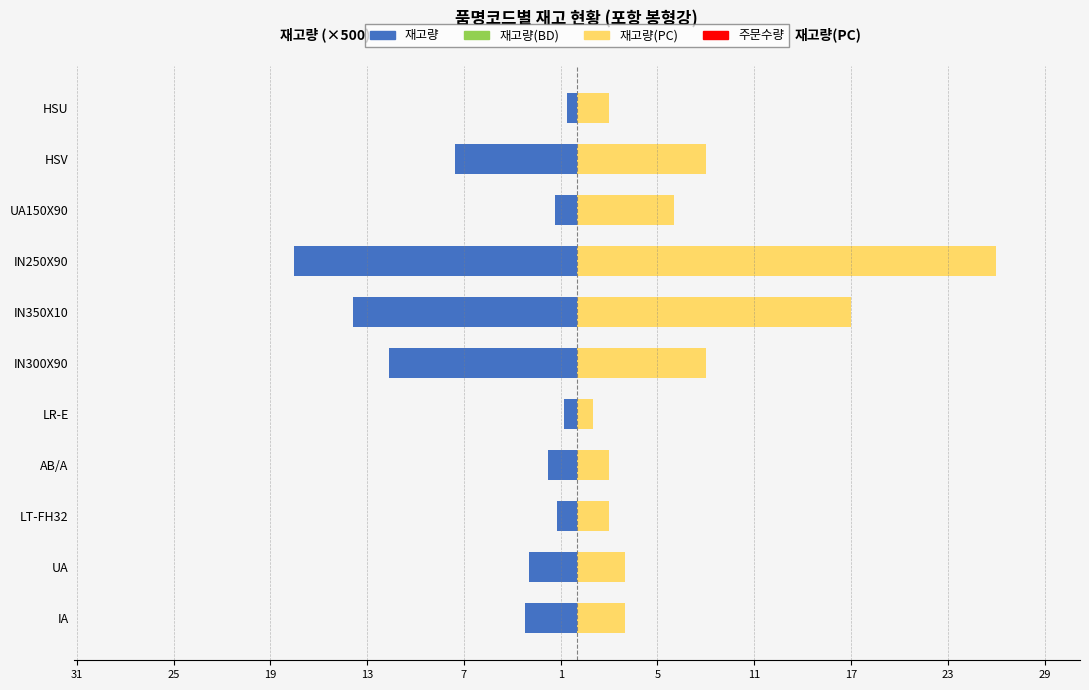

What is the total value across all series at 19?

2.0